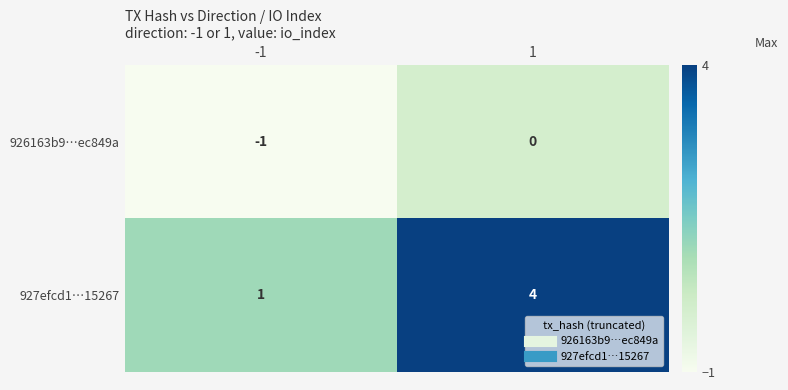

What is the sum of the 927efcd1…15267 values at -1 and 1?

5